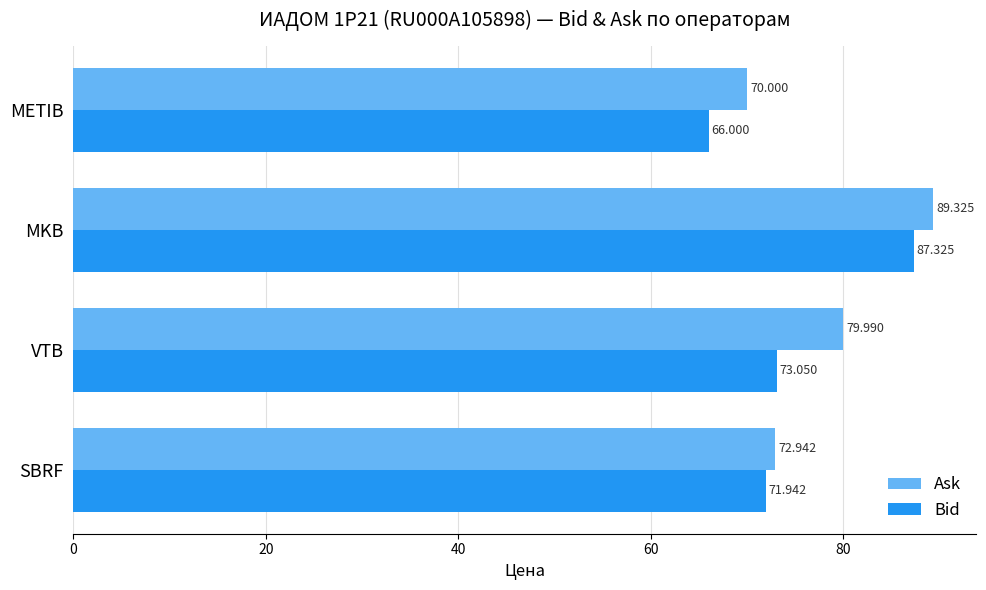

Which series has the largest total across all categories?

Ask